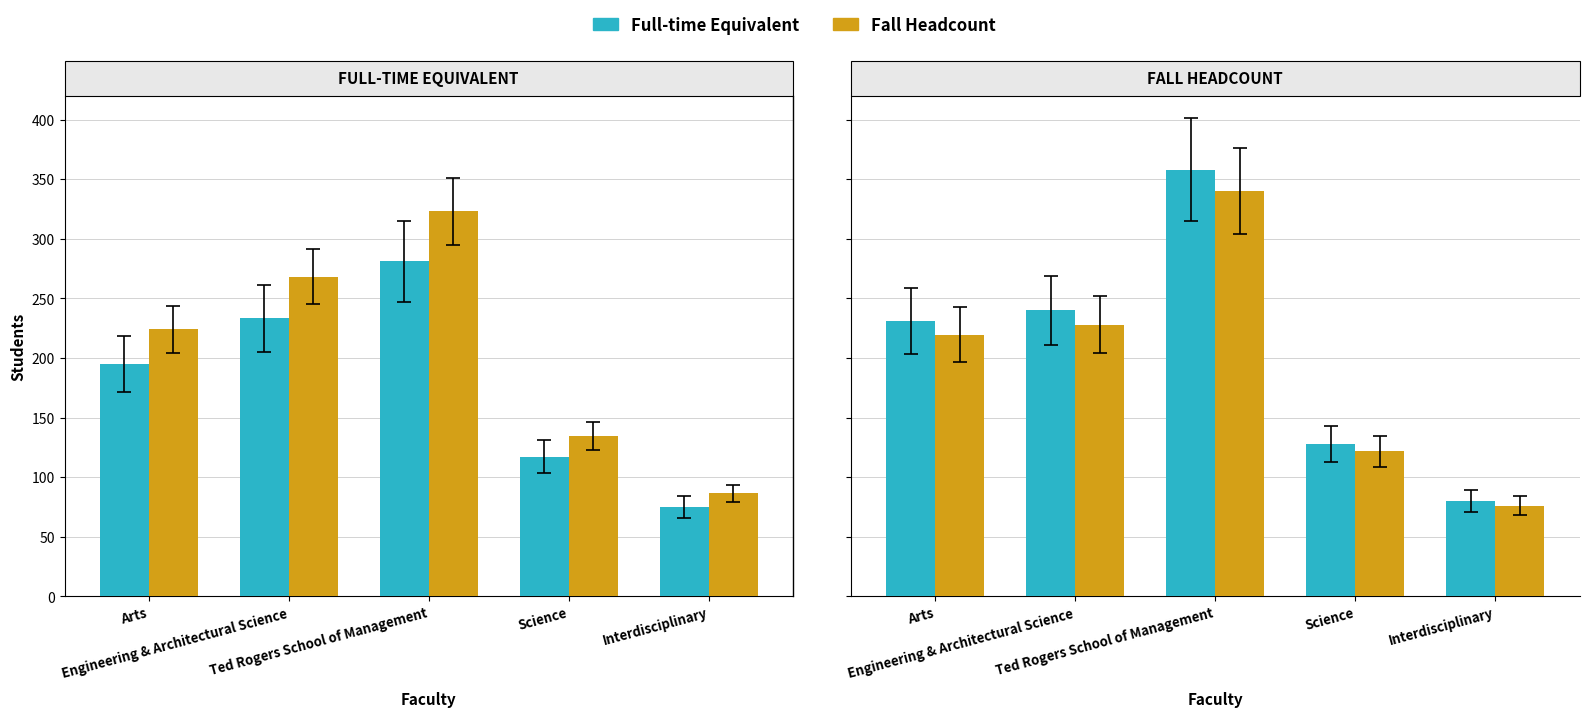

What is the sum of the Fall Headcount values at Ted Rogers School of Management and Arts?

589.0